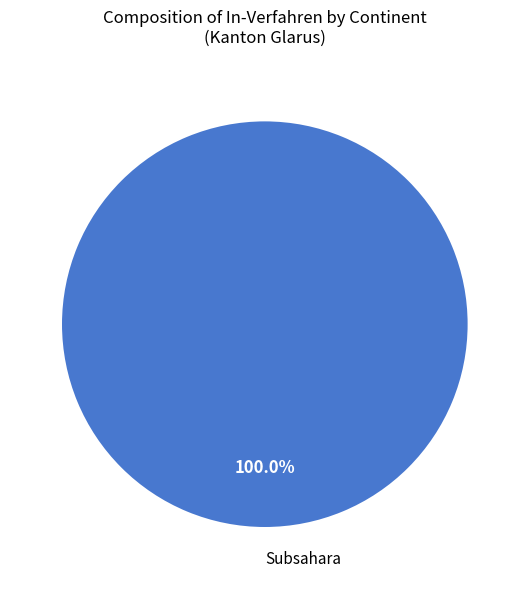

Is there any slice that represents more than half of the pie?

Yes